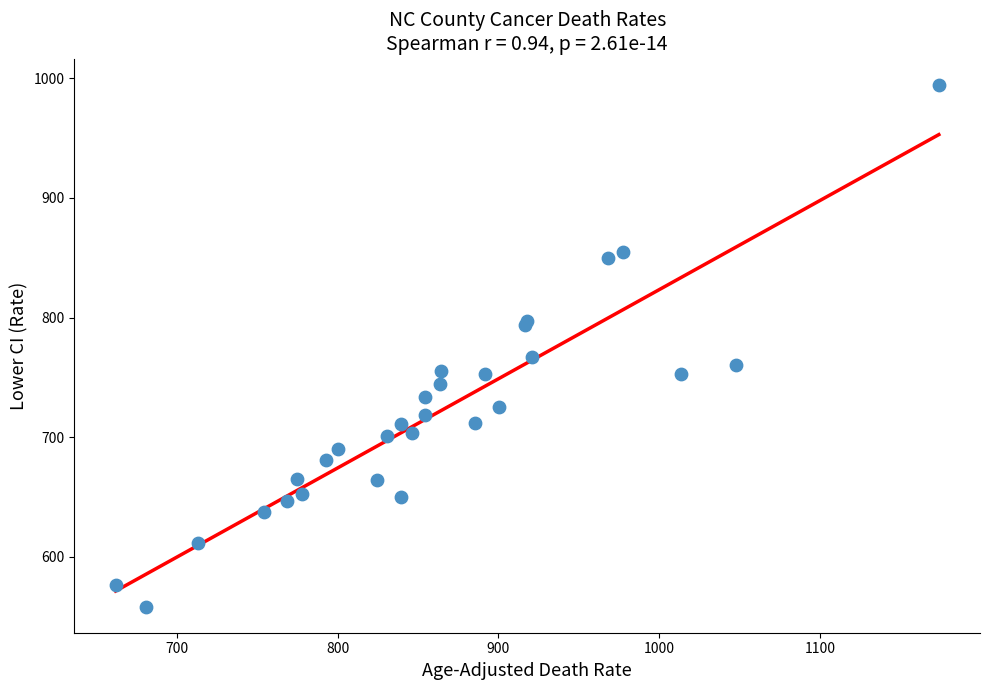

What Y value in the scatter plot is closest to 776?

767.2